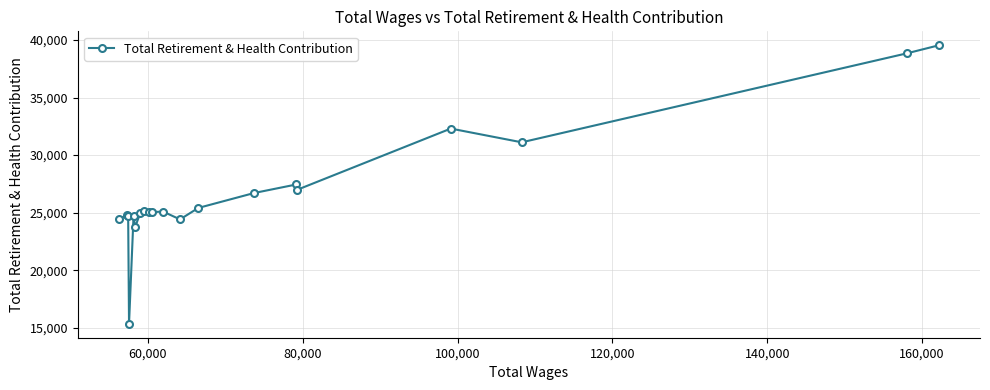

Does the chart have visible grid lines?

Yes